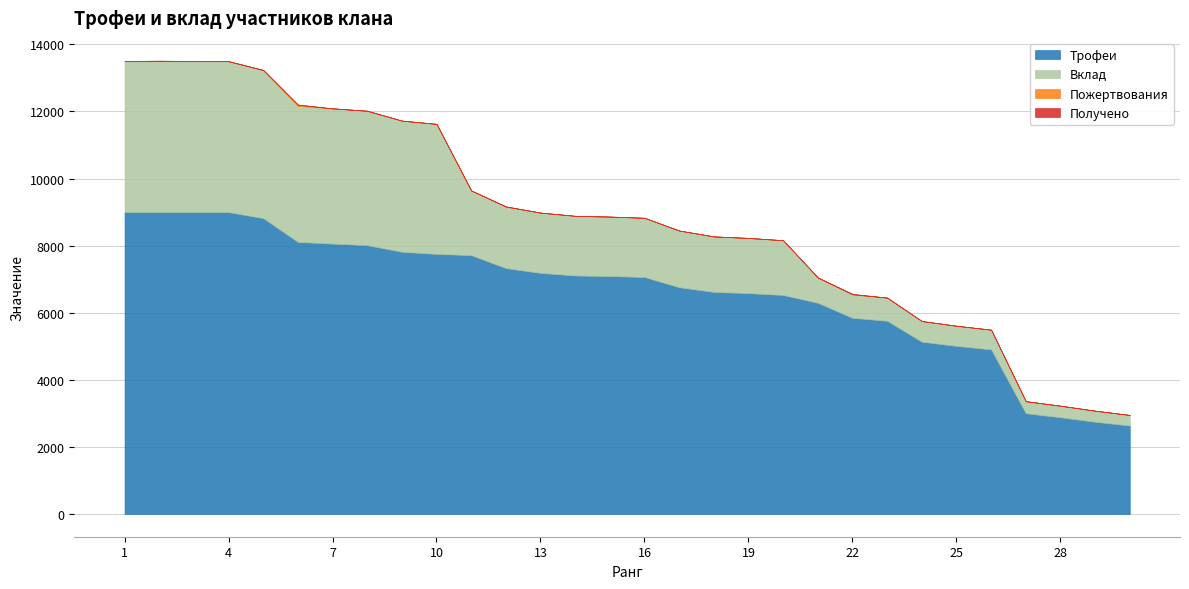

Between 14 and 28, which series saw the biggest shift?

Трофеи